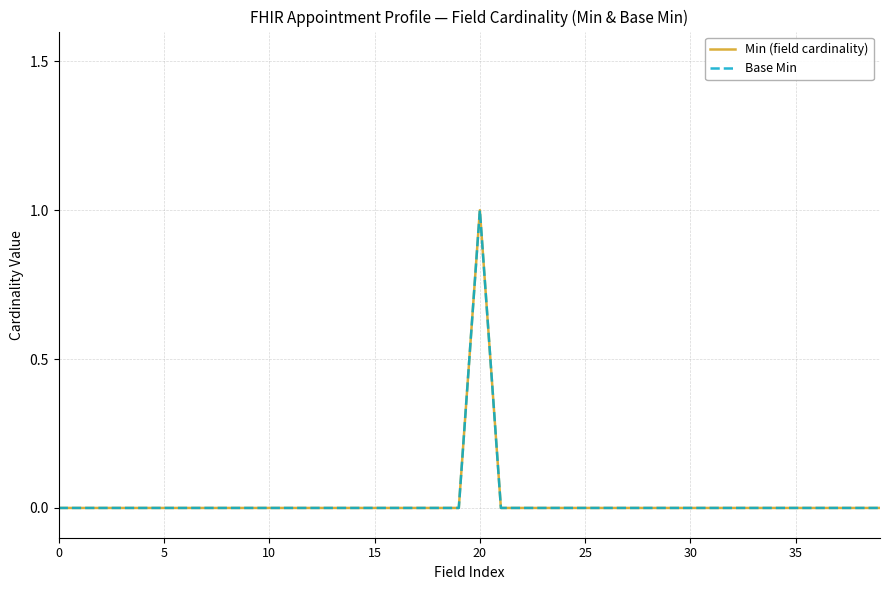

How many lines are shown in the chart?

2